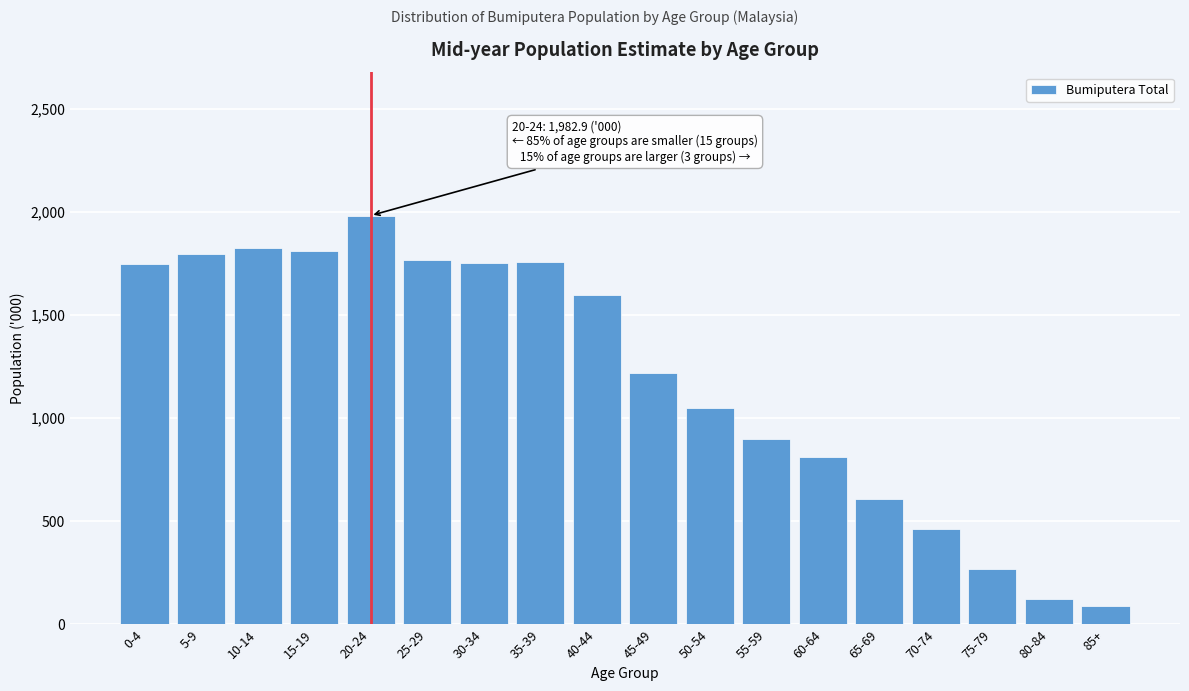

What is the label of the 9th bar from the right?

45-49